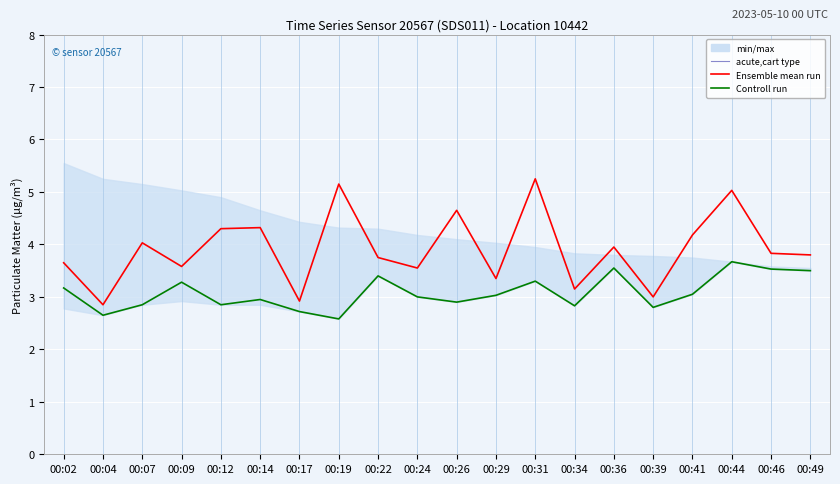

Reading right to left, list all the values displayed in this chart.

Ensemble mean run: 3.8	3.8	5.0	4.2	3.0	4.0	3.1	5.2	3.4	4.7	3.5	3.8	5.2	2.9	4.3	4.3	3.6	4.0	2.9	3.6
Controll run: 3.5	3.5	3.7	3.0	2.8	3.5	2.8	3.3	3.0	2.9	3.0	3.4	2.6	2.7	3.0	2.9	3.3	2.9	2.6	3.2